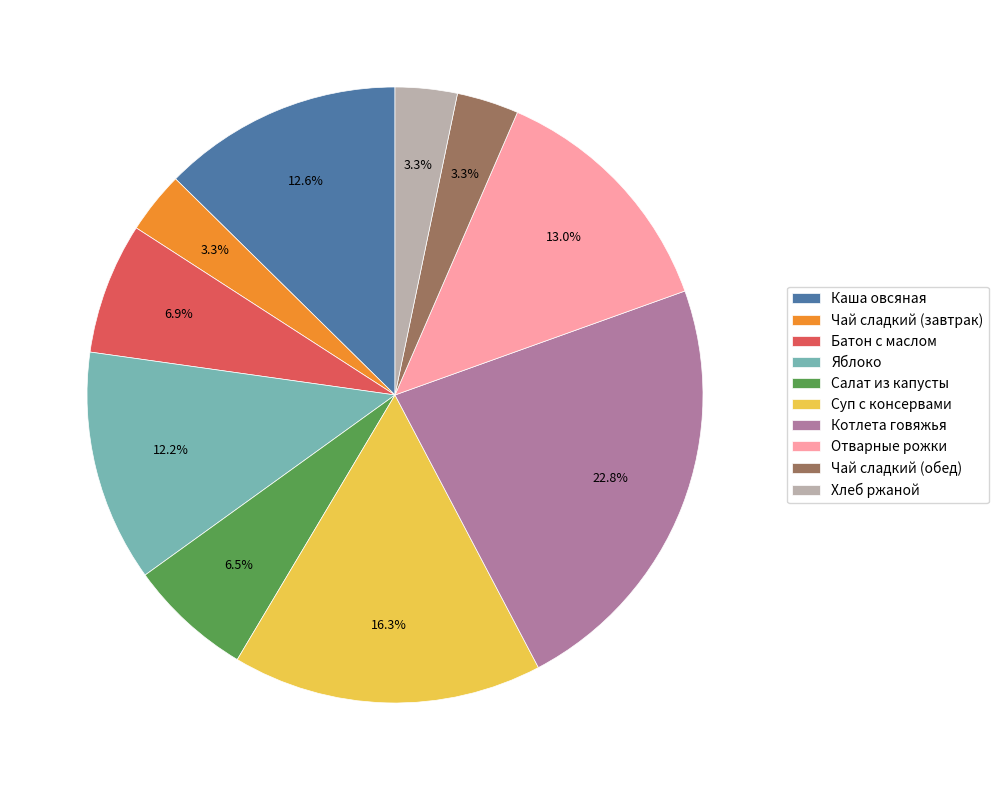

Does Батон с маслом represent more than half of the total?

No